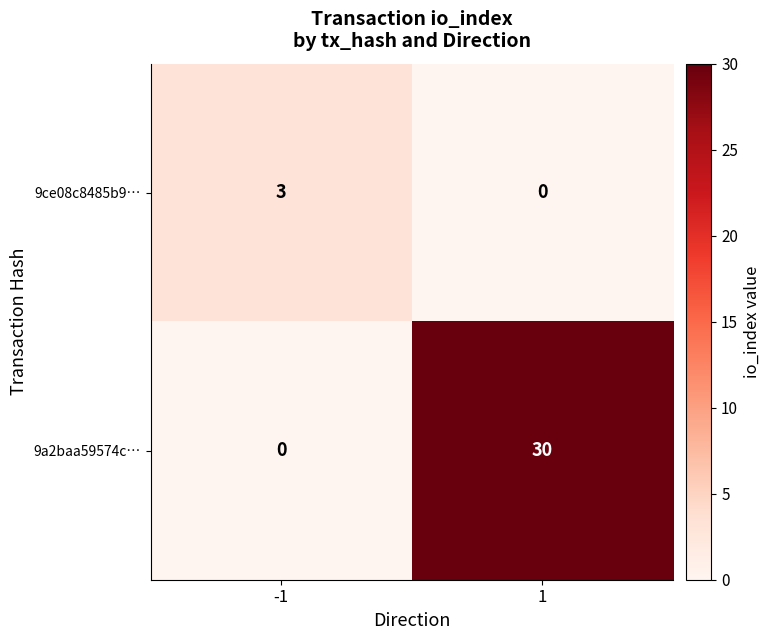

Reading left to right, extract all data points from this chart.

9ce08c8485b9…: 3	0
9a2baa59574c…: 0	30